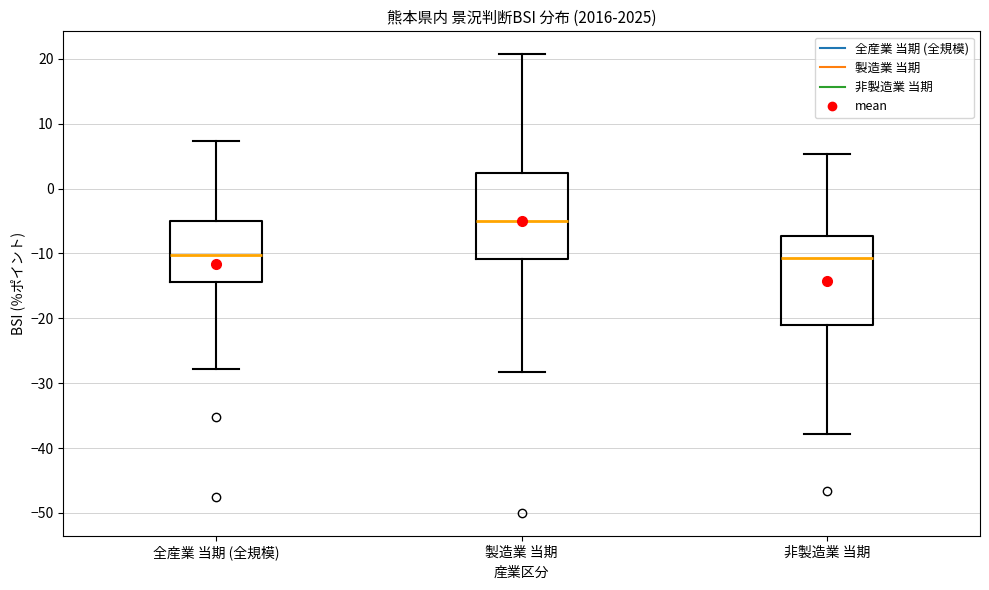

Reading left to right, transcribe this box plot: for each box, give where its median line is, the range the box spans, and where its two whiskers end, as read against the y-axis. The values are not printed on the chart, so give them approximately, as read against the axis.

全産業 当期 (全規模): median -10, box -14 to -5, whiskers -28 to 7
製造業 当期: median -5, box -11 to 2, whiskers -28 to 21
非製造業 当期: median -11, box -21 to -7, whiskers -38 to 5